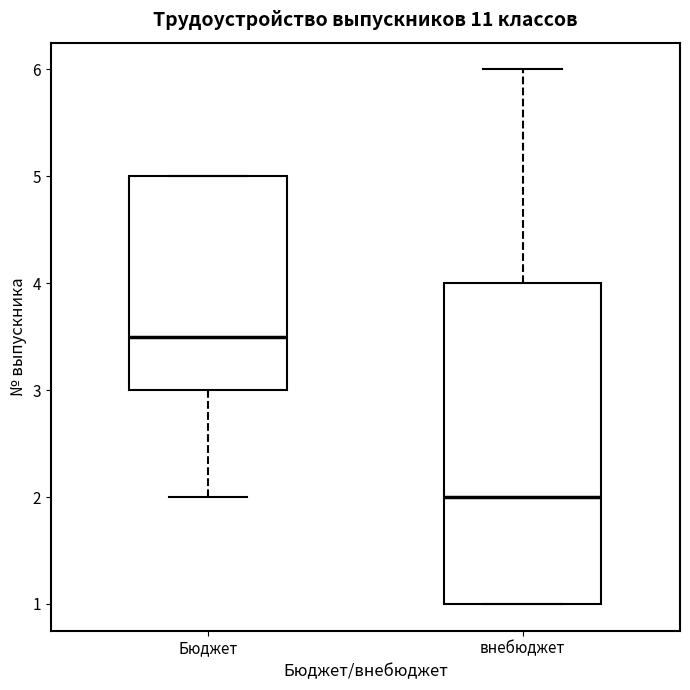

Reading left to right, transcribe this box plot: for each box, give where its median line is, the range the box spans, and where its two whiskers end, as read against the y-axis. The values are not printed on the chart, so give them approximately, as read against the axis.

Бюджет: median 3.5, box 3.0 to 5.0, whiskers 2.0 to 5.0
внебюджет: median 2.0, box 1.0 to 4.0, whiskers 1.0 to 6.0